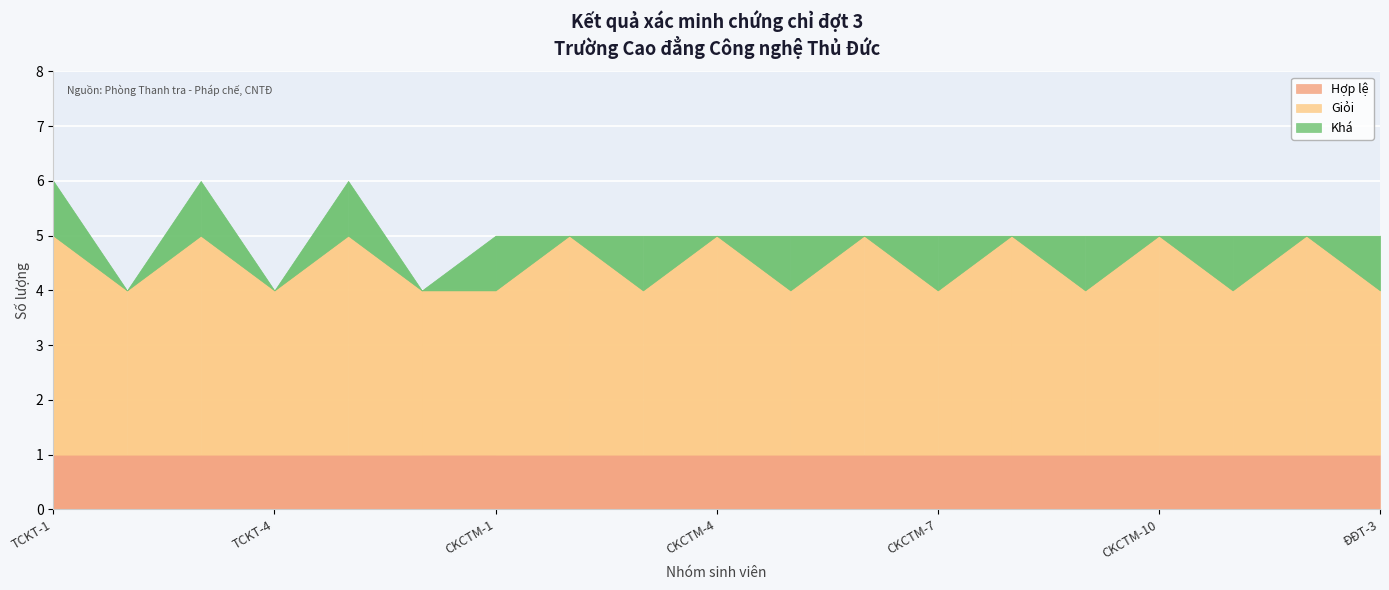

What is the value of the Hợp lệ point at the 14th from the left?

1